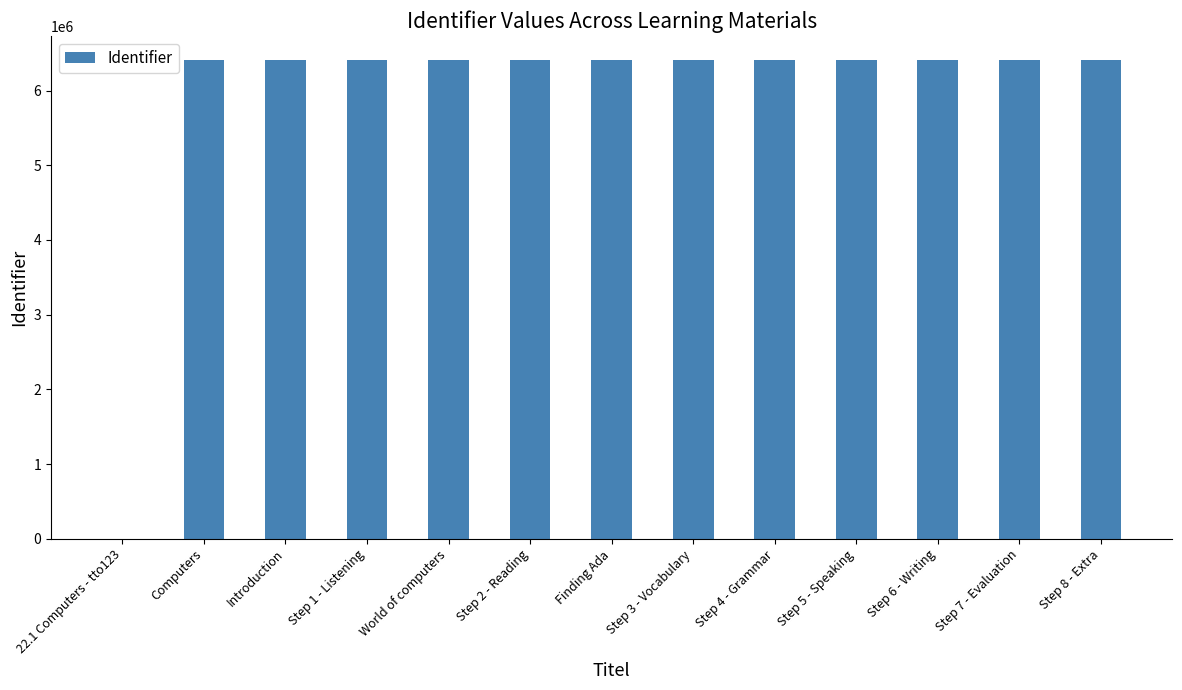

What is the change in value from Introduction to Step 7 - Evaluation?

+22